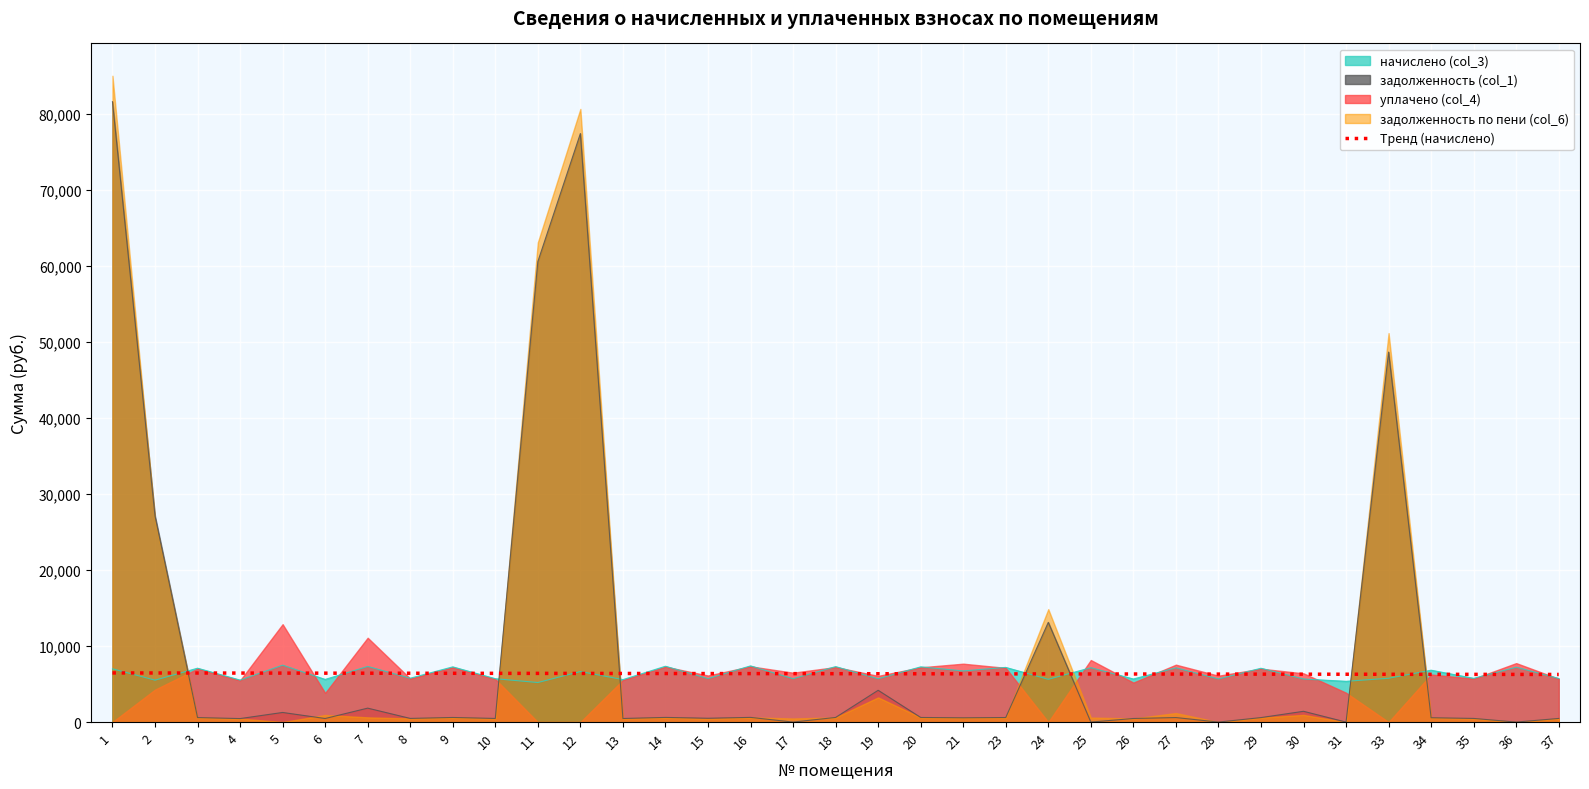

What is the value of the 28th point from the left?

6305.6